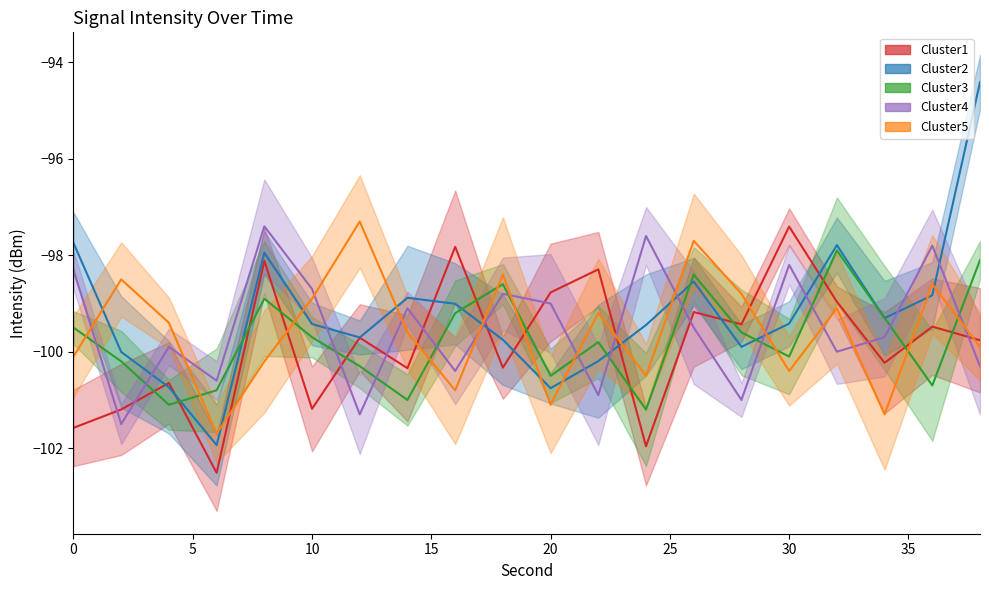

What is the difference between the highest and lowest values at 32?

2.2